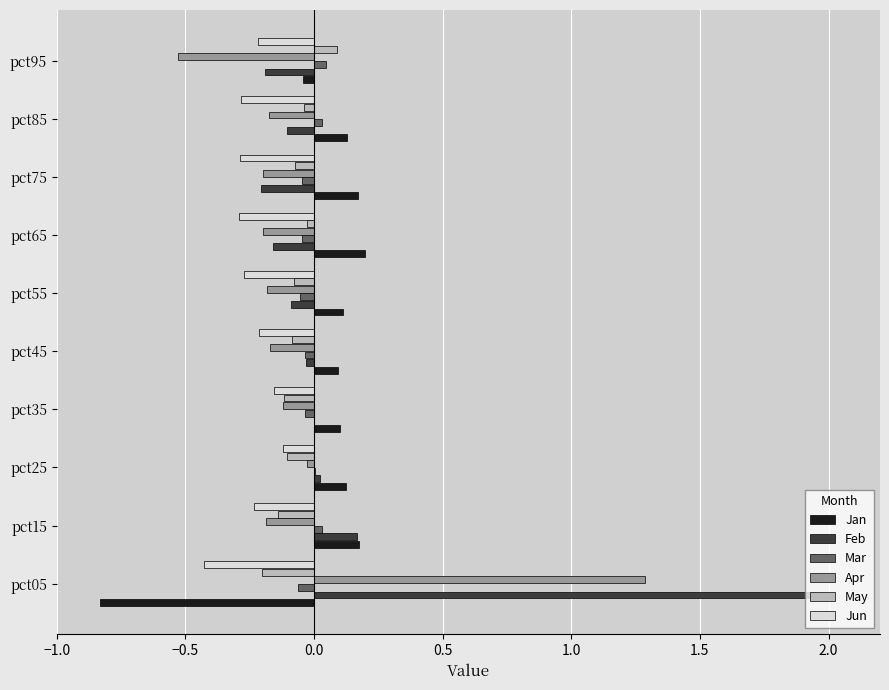

The value of Mar at pct95 is 0.0. True or false?

True